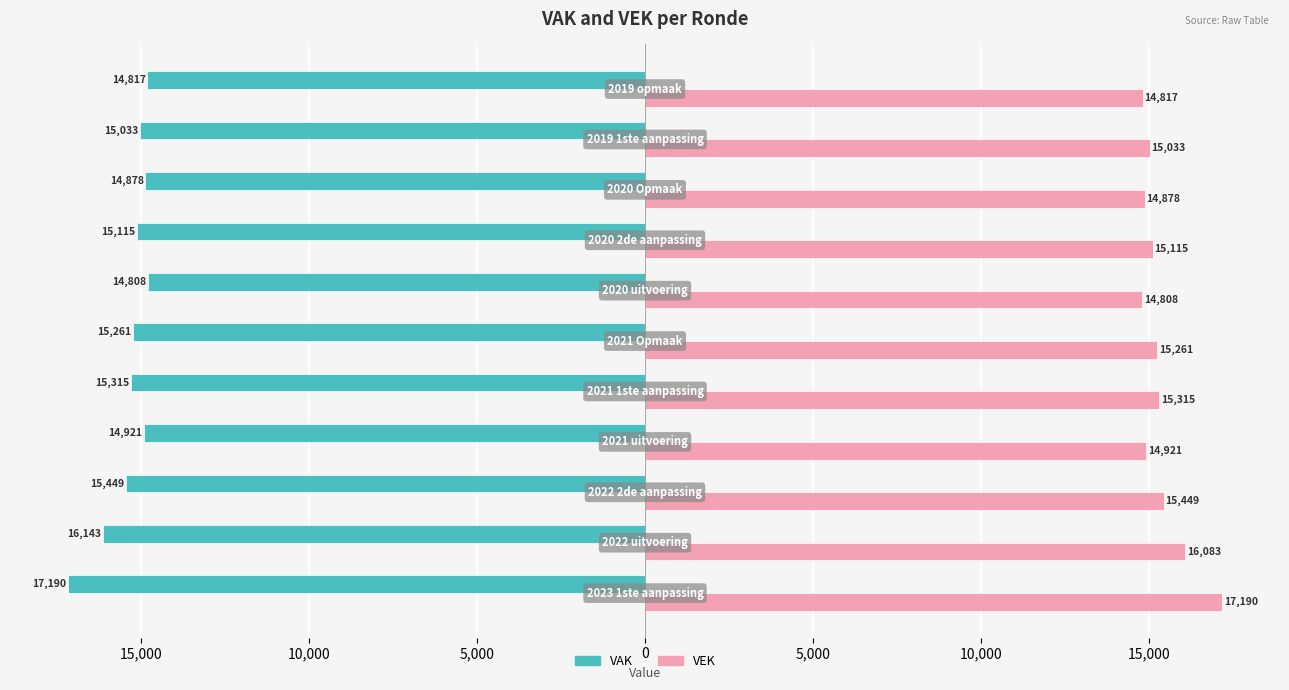

What is the maximum value shown in the chart?

17190